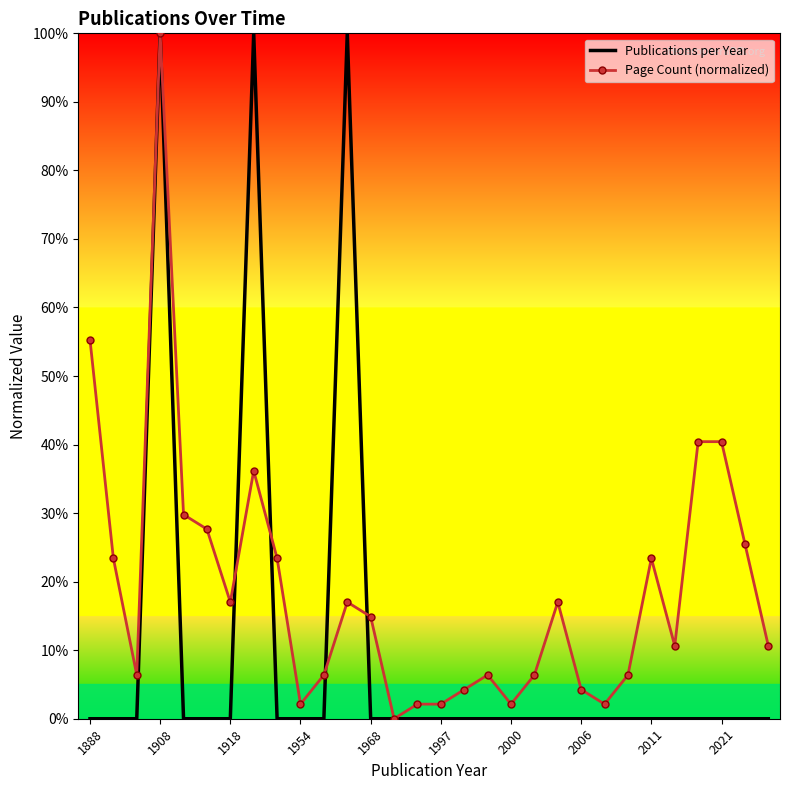

Which series has the largest total across all categories?

Page Count (normalized)